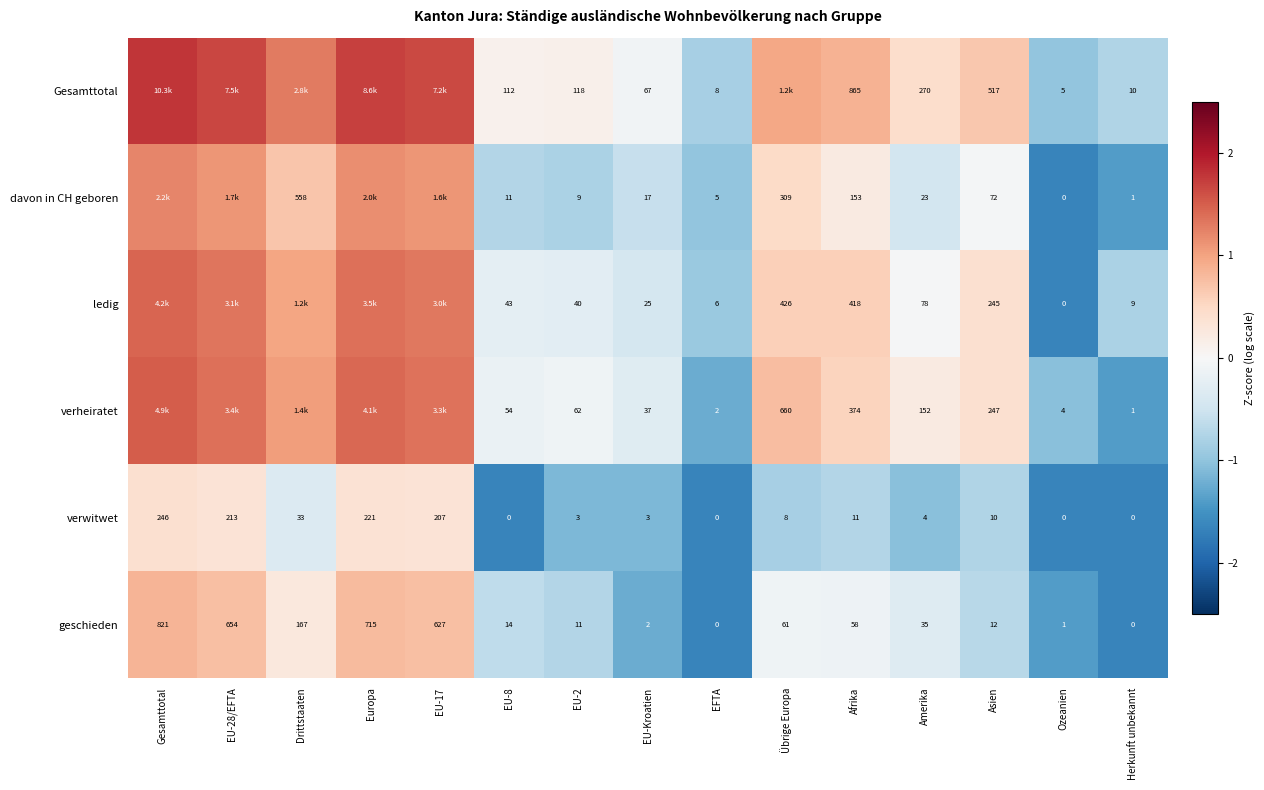

At EU-Kroatien, list the series in order from largest to smallest.

Gesamttotal, verheiratet, ledig, davon in CH geboren, verwitwet, geschieden